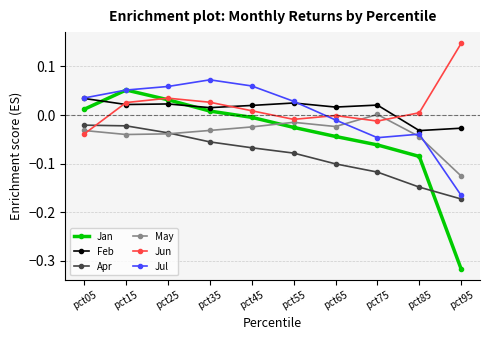

Which label corresponds to the largest value in the chart?

pct95